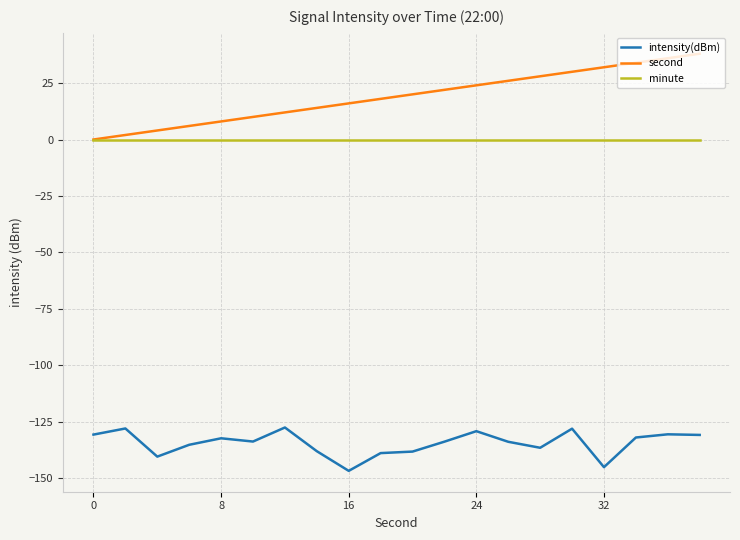

Which series has the widest spread of values?

second